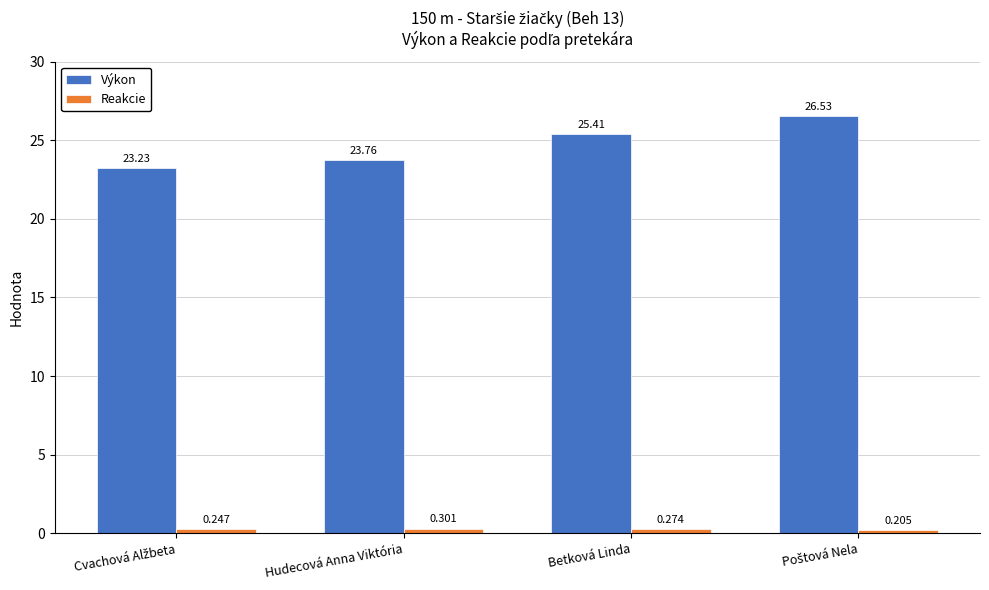

Which series changed the most between Hudecová Anna Viktória and Betková Linda?

Výkon